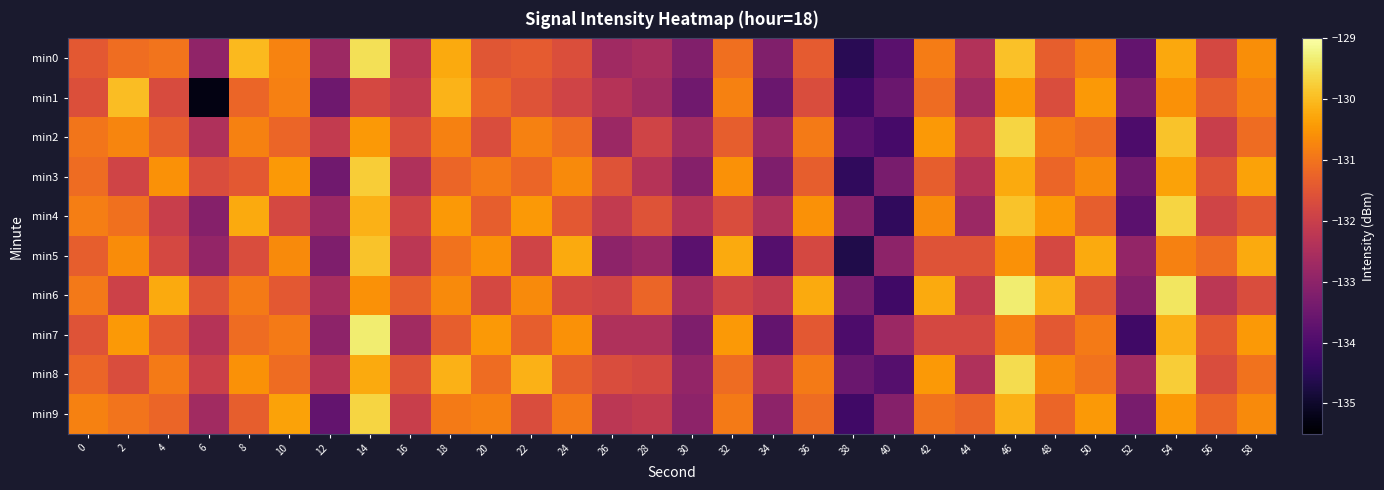

Reading left to right, transcribe all the data shown in this chart.

min0: 0=-131.4	2=-131.1	4=-131.0	6=-132.9	8=-130.0	10=-130.8	12=-132.8	14=-129.5	16=-132.3	18=-130.2	20=-131.5	22=-131.4	24=-131.6	26=-132.7	28=-132.5	30=-133.2	32=-131.1	34=-133.2	36=-131.4	38=-134.6	40=-133.8	42=-130.9	44=-132.4	46=-129.9	48=-131.4	50=-130.8	52=-133.7	54=-130.3	56=-131.8	58=-130.6
min1: 0=-131.6	2=-130.0	4=-131.7	6=-135.3	8=-131.2	10=-130.8	12=-133.5	14=-131.8	16=-132.1	18=-130.1	20=-131.2	22=-131.6	24=-131.9	26=-132.3	28=-132.7	30=-133.4	32=-130.8	34=-133.6	36=-131.7	38=-134.2	40=-133.6	42=-131.1	44=-132.7	46=-130.4	48=-131.7	50=-130.4	52=-133.2	54=-130.6	56=-131.3	58=-130.8
min2: 0=-131.0	2=-130.7	4=-131.3	6=-132.4	8=-130.8	10=-131.2	12=-132.1	14=-130.4	16=-131.7	18=-130.8	20=-131.7	22=-130.8	24=-131.1	26=-132.8	28=-131.9	30=-132.7	32=-131.3	34=-132.8	36=-130.9	38=-133.8	40=-134.1	42=-130.4	44=-131.9	46=-129.7	48=-130.9	50=-131.1	52=-134.0	54=-129.9	56=-132.0	58=-131.1
min3: 0=-131.1	2=-131.9	4=-130.6	6=-131.7	8=-131.4	10=-130.4	12=-133.4	14=-129.8	16=-132.4	18=-131.2	20=-130.9	22=-131.2	24=-130.7	26=-131.6	28=-132.3	30=-133.1	32=-130.6	34=-133.2	36=-131.3	38=-134.4	40=-133.3	42=-131.3	44=-132.3	46=-130.2	48=-131.2	50=-130.7	52=-133.4	54=-130.3	56=-131.6	58=-130.3
min4: 0=-130.8	2=-131.1	4=-132.0	6=-133.1	8=-130.2	10=-131.8	12=-132.8	14=-130.1	16=-131.9	18=-130.4	20=-131.3	22=-130.4	24=-131.4	26=-132.1	28=-131.6	30=-132.3	32=-131.7	34=-132.4	36=-130.6	38=-133.1	40=-134.4	42=-130.7	44=-132.8	46=-129.9	48=-130.4	50=-131.3	52=-133.8	54=-129.7	56=-131.9	58=-131.4
min5: 0=-131.3	2=-130.6	4=-131.8	6=-132.9	8=-131.7	10=-130.7	12=-133.2	14=-129.9	16=-132.2	18=-131.0	20=-130.6	22=-131.9	24=-130.2	26=-133.0	28=-132.8	30=-133.8	32=-130.2	34=-133.9	36=-131.8	38=-134.7	40=-133.0	42=-131.6	44=-131.6	46=-130.6	48=-131.8	50=-130.2	52=-132.9	54=-130.8	56=-131.1	58=-130.2
min6: 0=-130.9	2=-131.9	4=-130.2	6=-131.6	8=-130.9	10=-131.4	12=-132.6	14=-130.6	16=-131.3	18=-130.7	20=-131.8	22=-130.7	24=-131.8	26=-131.9	28=-131.2	30=-132.6	32=-131.9	34=-132.1	36=-130.2	38=-133.3	40=-134.2	42=-130.2	44=-132.1	46=-129.3	48=-130.1	50=-131.6	52=-133.1	54=-129.4	56=-132.2	58=-131.7
min7: 0=-131.6	2=-130.4	4=-131.4	6=-132.3	8=-131.1	10=-130.9	12=-133.0	14=-129.3	16=-132.7	18=-131.3	20=-130.4	22=-131.3	24=-130.6	26=-132.4	28=-132.4	30=-133.2	32=-130.4	34=-133.7	36=-131.4	38=-134.0	40=-132.8	42=-131.8	44=-131.8	46=-130.8	48=-131.4	50=-130.9	52=-134.2	54=-130.1	56=-131.4	58=-130.4
min8: 0=-131.2	2=-131.7	4=-130.9	6=-132.0	8=-130.6	10=-131.1	12=-132.3	14=-130.2	16=-131.6	18=-130.1	20=-131.1	22=-130.1	24=-131.3	26=-131.7	28=-131.8	30=-132.9	32=-131.1	34=-132.3	36=-130.9	38=-133.6	40=-133.9	42=-130.4	44=-132.4	46=-129.6	48=-130.7	50=-131.0	52=-132.7	54=-129.8	56=-131.7	58=-131.0
min9: 0=-130.8	2=-131.0	4=-131.2	6=-132.7	8=-131.3	10=-130.3	12=-133.7	14=-129.7	16=-132.0	18=-130.9	20=-130.8	22=-131.7	24=-130.9	26=-132.2	28=-132.1	30=-133.0	32=-130.9	34=-133.0	36=-131.1	38=-134.2	40=-133.1	42=-131.0	44=-131.2	46=-130.1	48=-131.2	50=-130.4	52=-133.3	54=-130.4	56=-131.2	58=-130.7